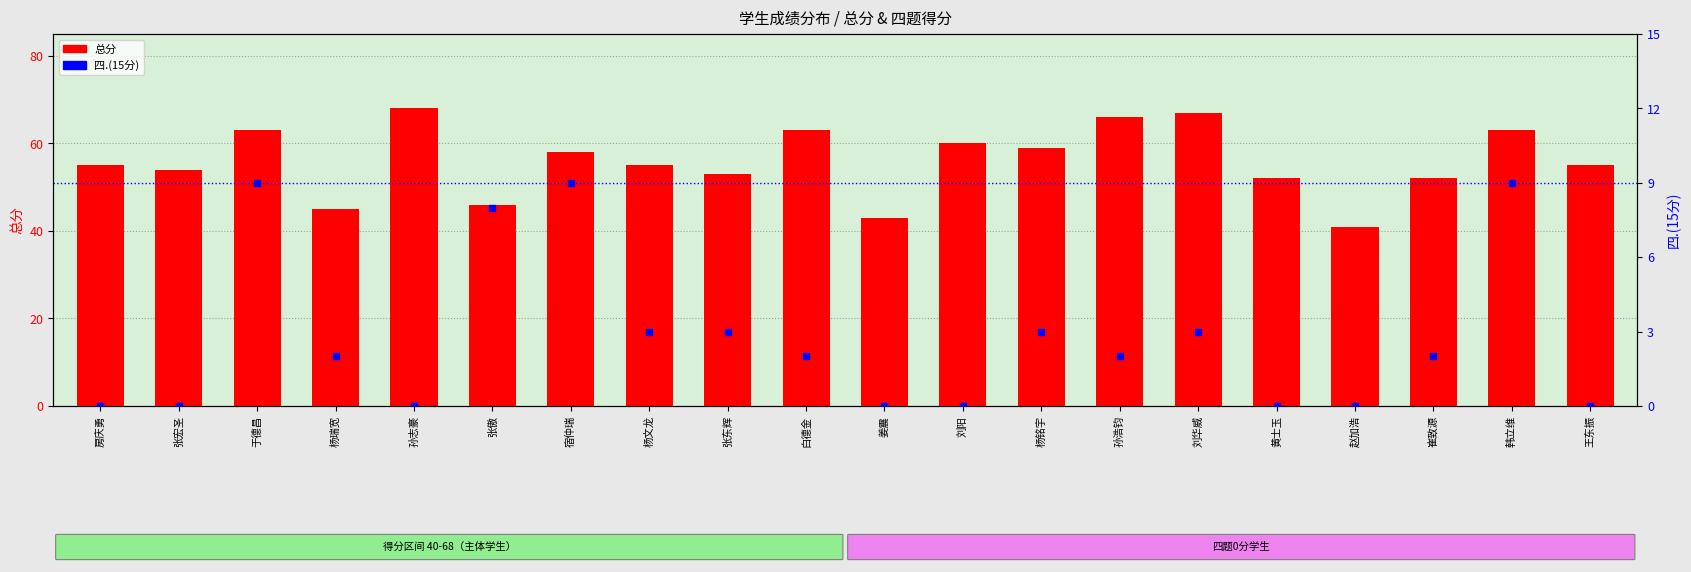

At how many categories does at least one series exceed 25?

20